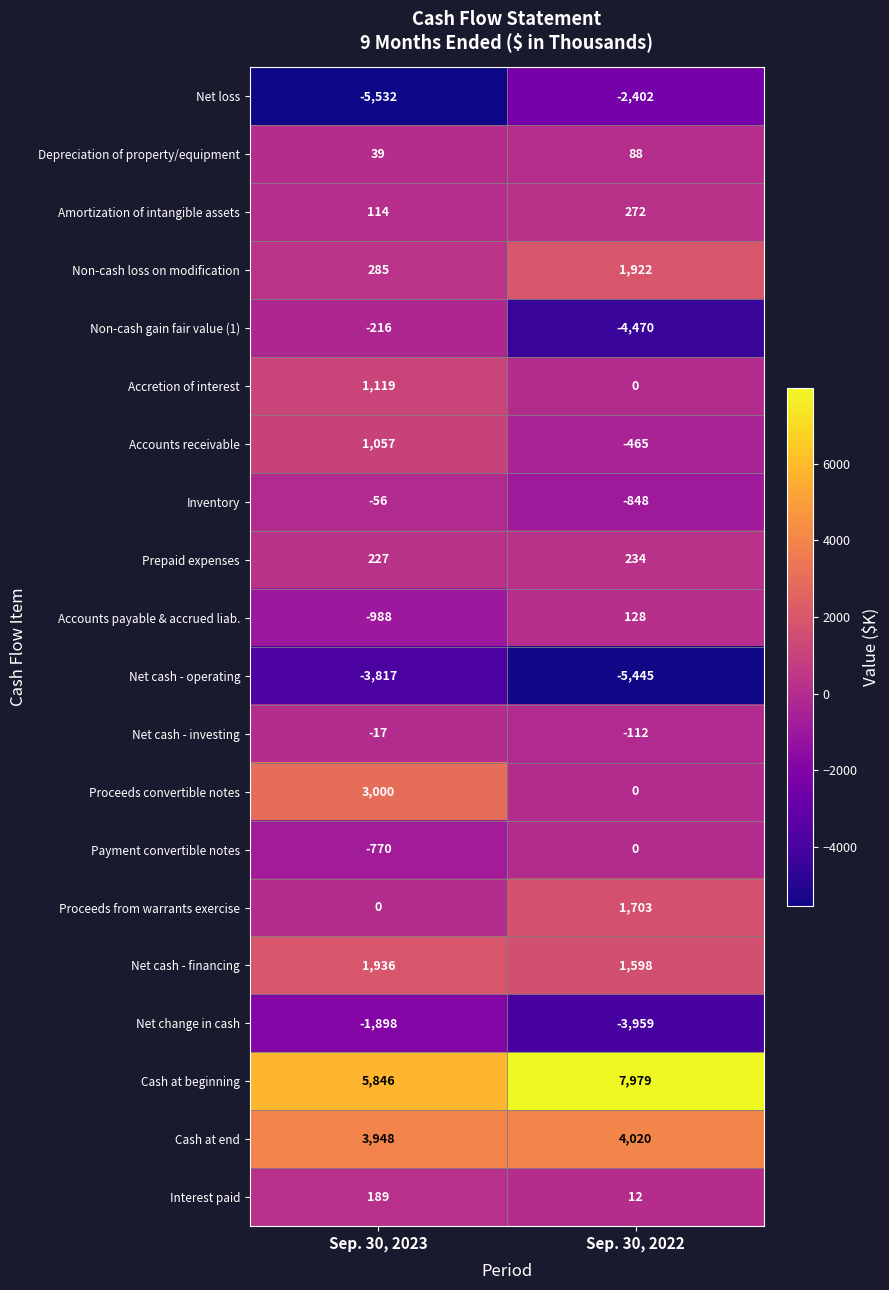

Is the value of Accounts payable & accrued liab. at Sep. 30, 2023 greater than the value of Net cash - investing at Sep. 30, 2022?

No